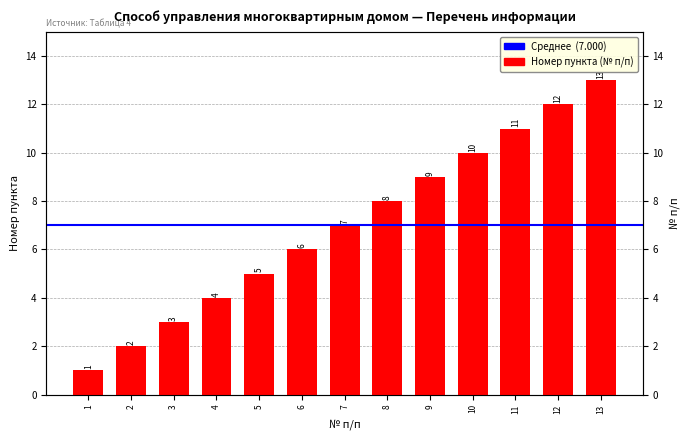

Reading left to right, list all the values displayed in this chart.

1=1	2=2	3=3	4=4	5=5	6=6	7=7	8=8	9=9	10=10	11=11	12=12	13=13